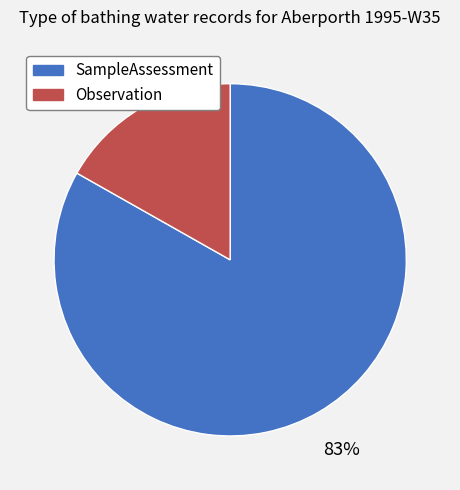

To the nearest percent, what percentage of the pie is Observation?

17%